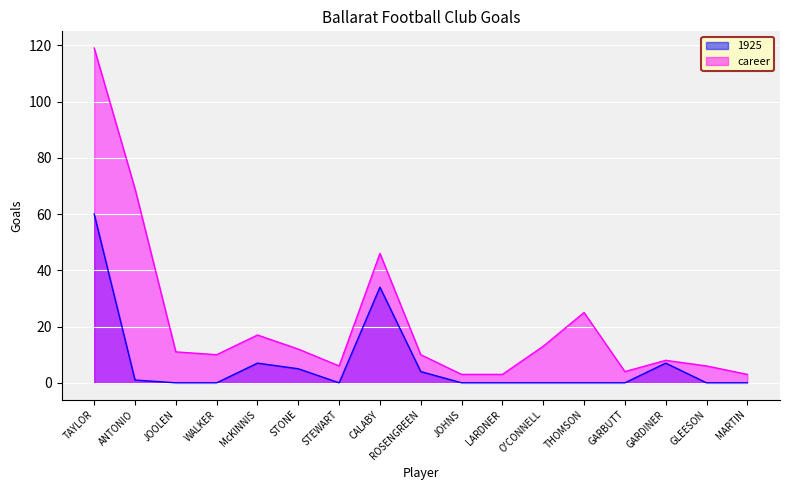

How many data points in career are less than 10?

7